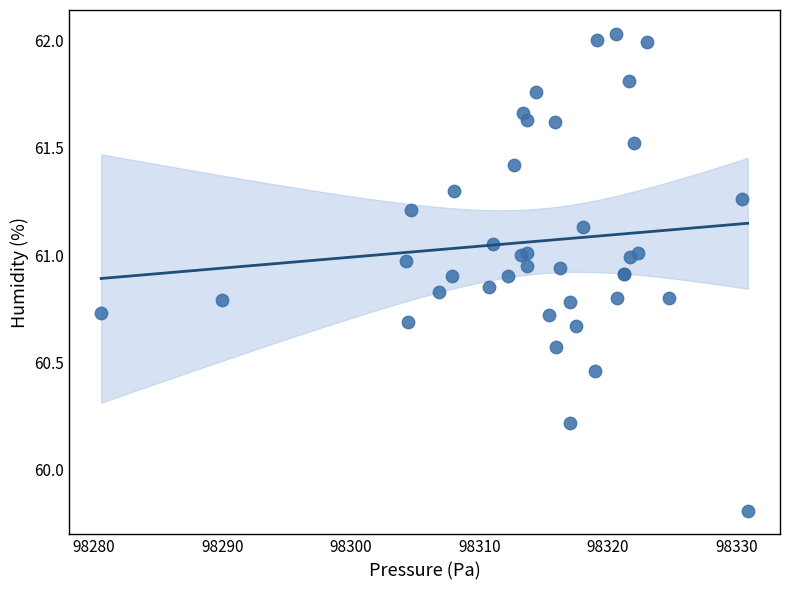

What Y value in the scatter plot is closest to 60?

59.8